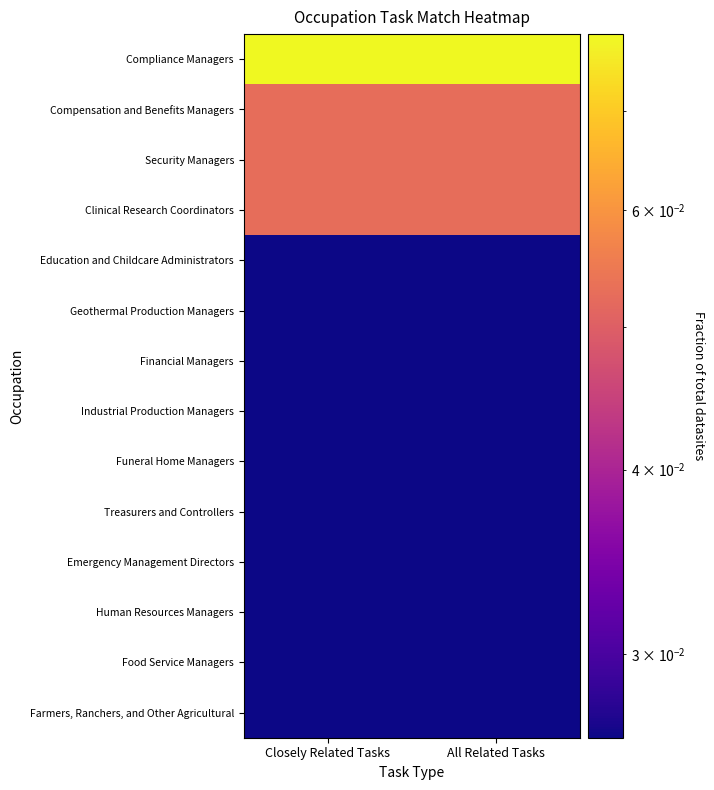

At how many categories does at least one series exceed 0?

2